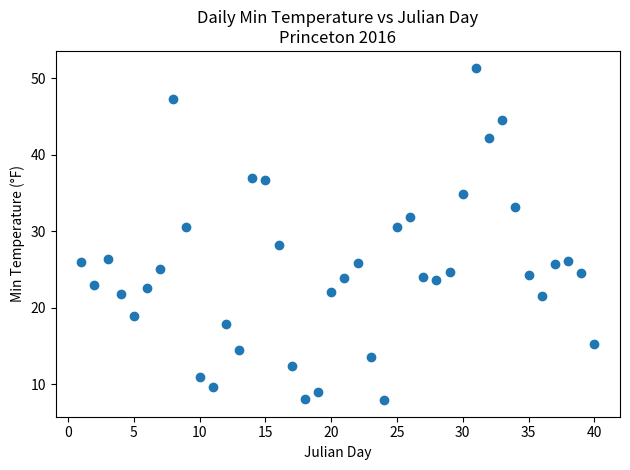

What is the range of Y values (max minus min)?

43.5